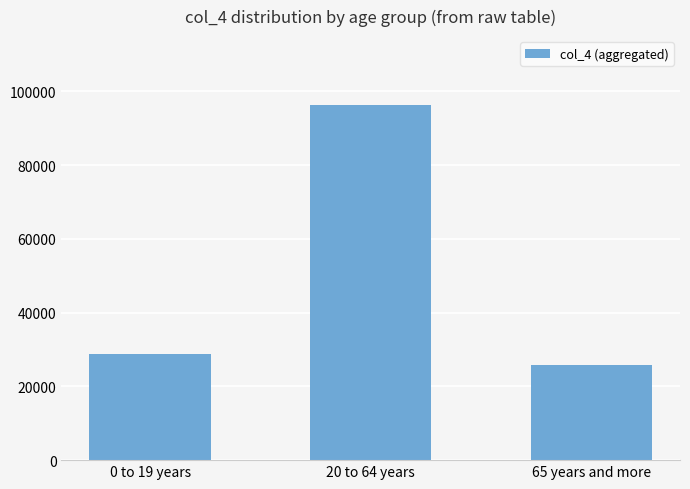

Reading left to right, what are all the values shown in this chart?

0 to 19 years=28814	20 to 64 years=96421	65 years and more=25682